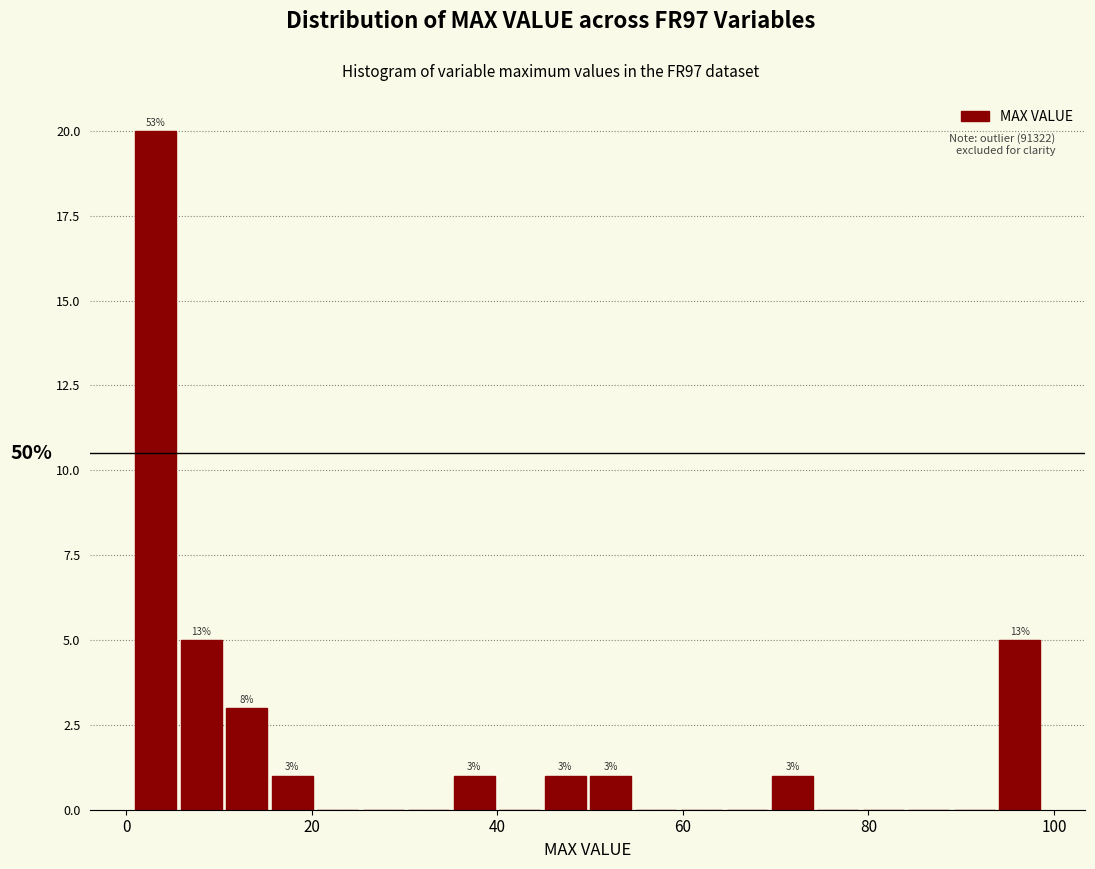

Read against the x-axis, roughly where is the centre of the tallest bar?

4